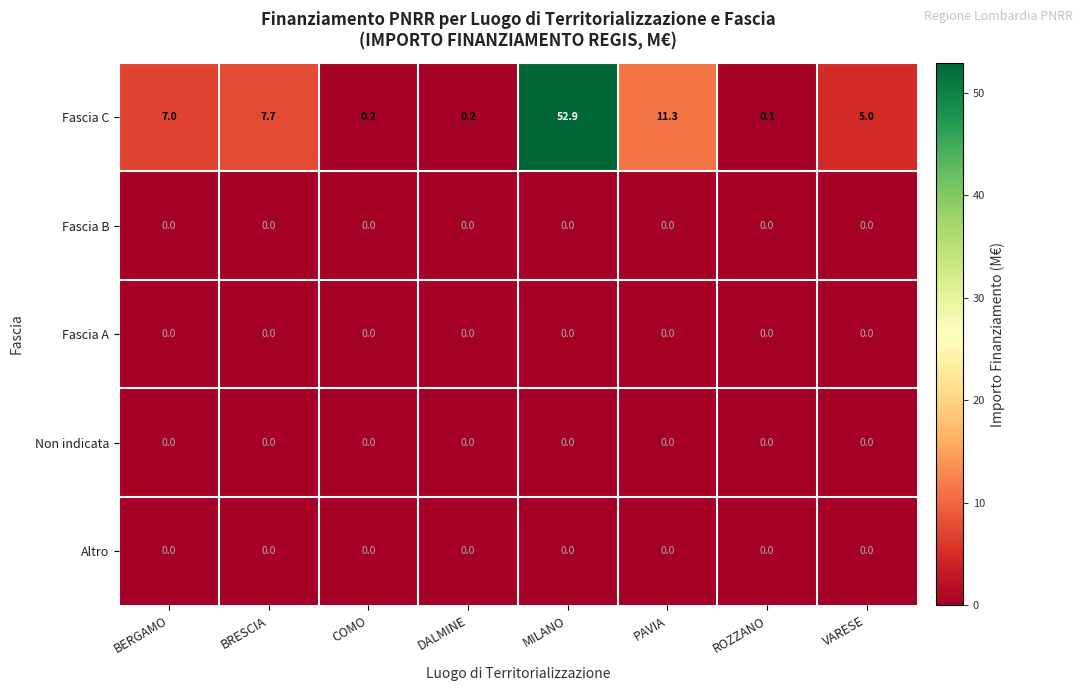

What is the maximum value shown in the chart?

52.9